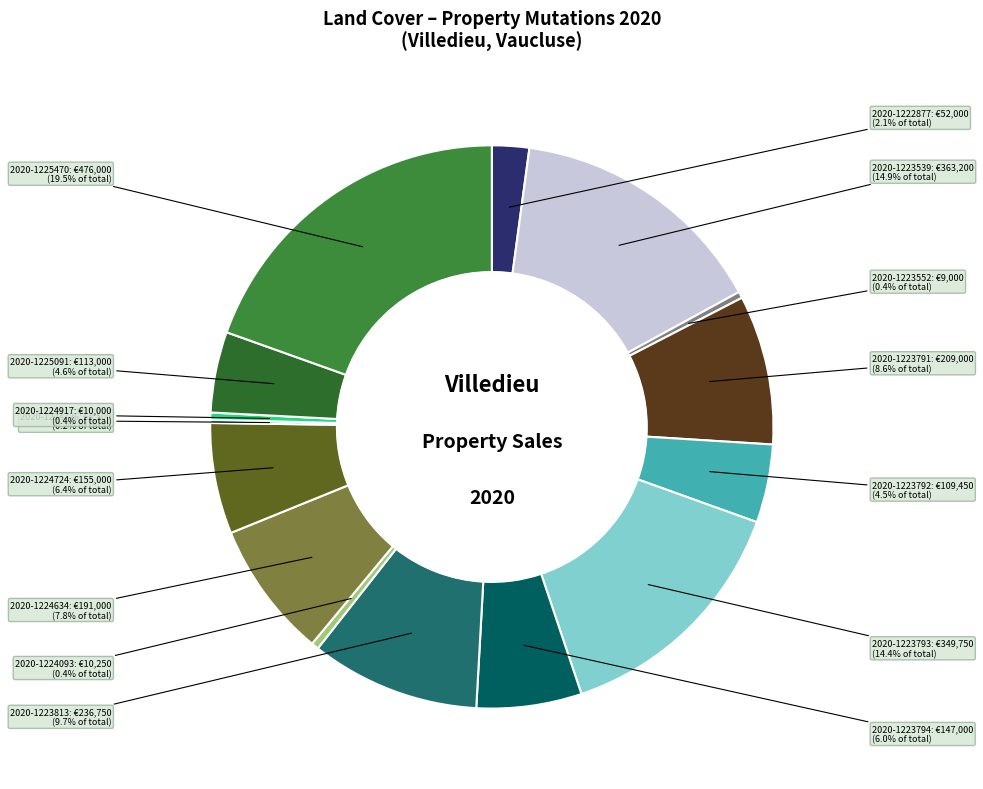

Does 2020-1225470 represent more than half of the total?

No